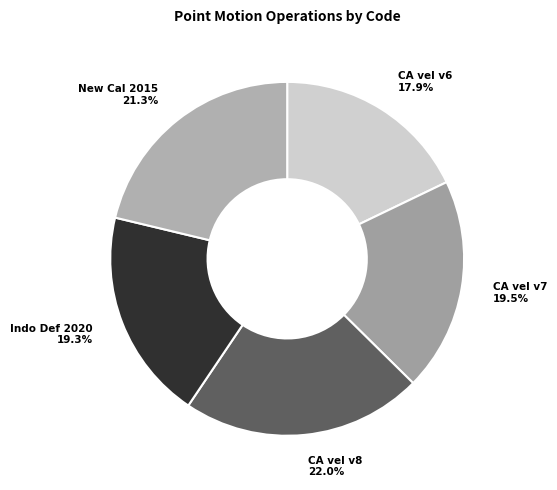

Count the number of slices in the pie.

5